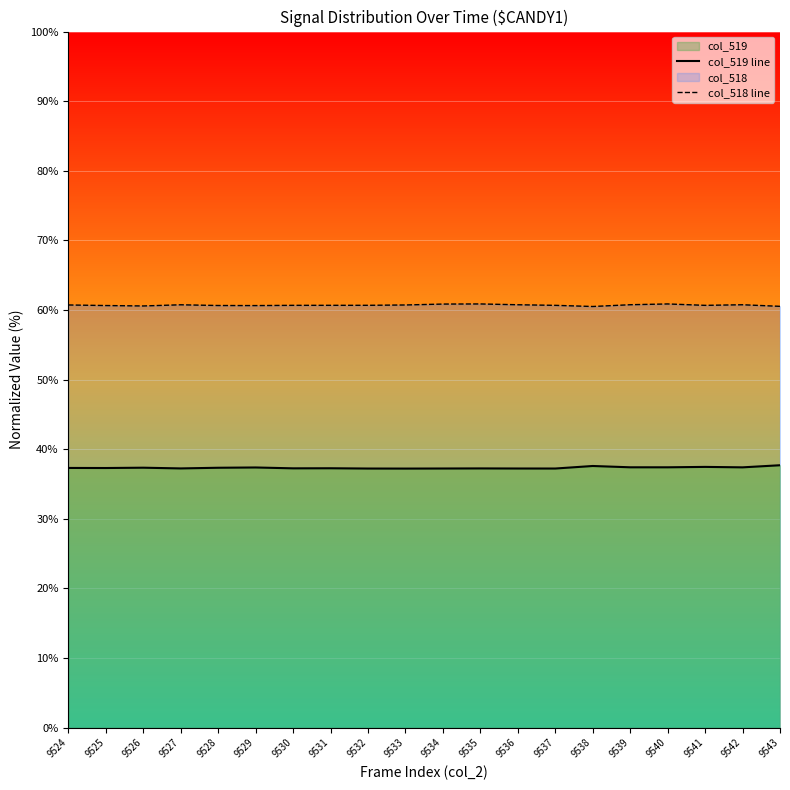

True or false: col_519 line has more than 0 interior local peaks.

True